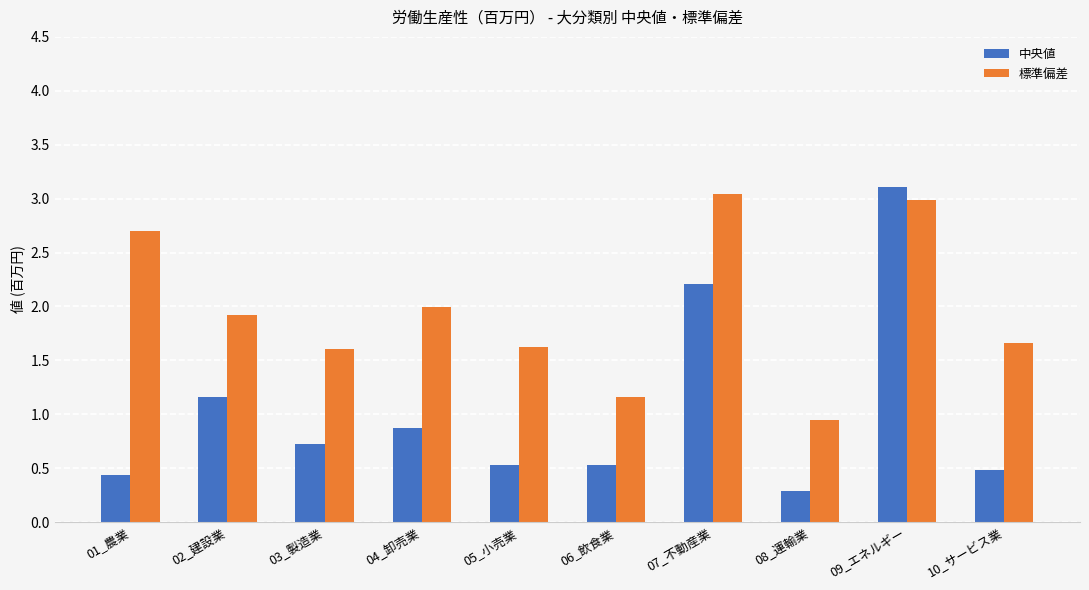

What is the maximum value for 標準偏差?

3.0